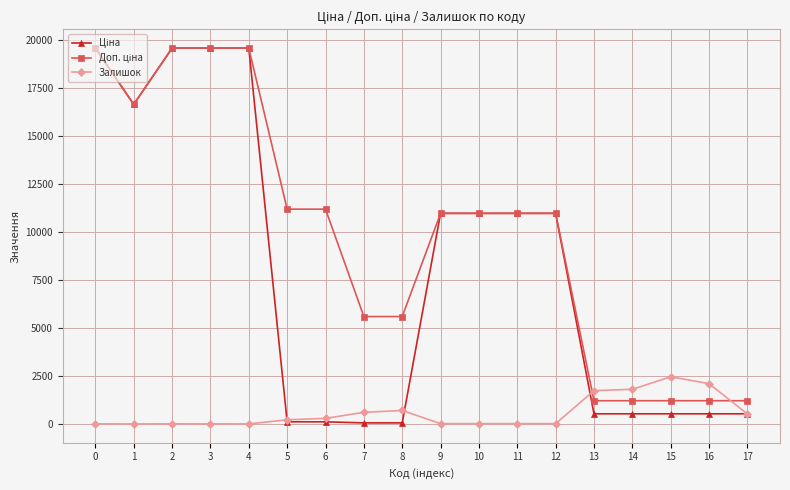

What is the sum of the Доп. ціна values at 3 and 5?

30746.9